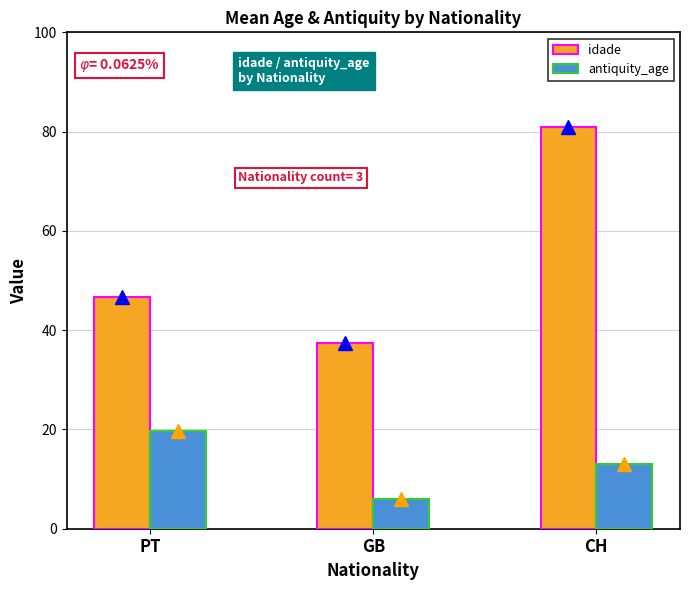

What is the minimum value shown in the chart?

6.0